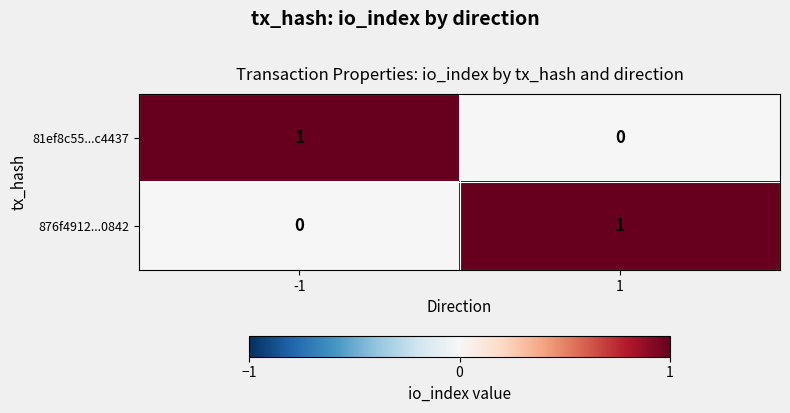

Rank the series at 1 from lowest to highest value.

81ef8c55...c4437, 876f4912...0842